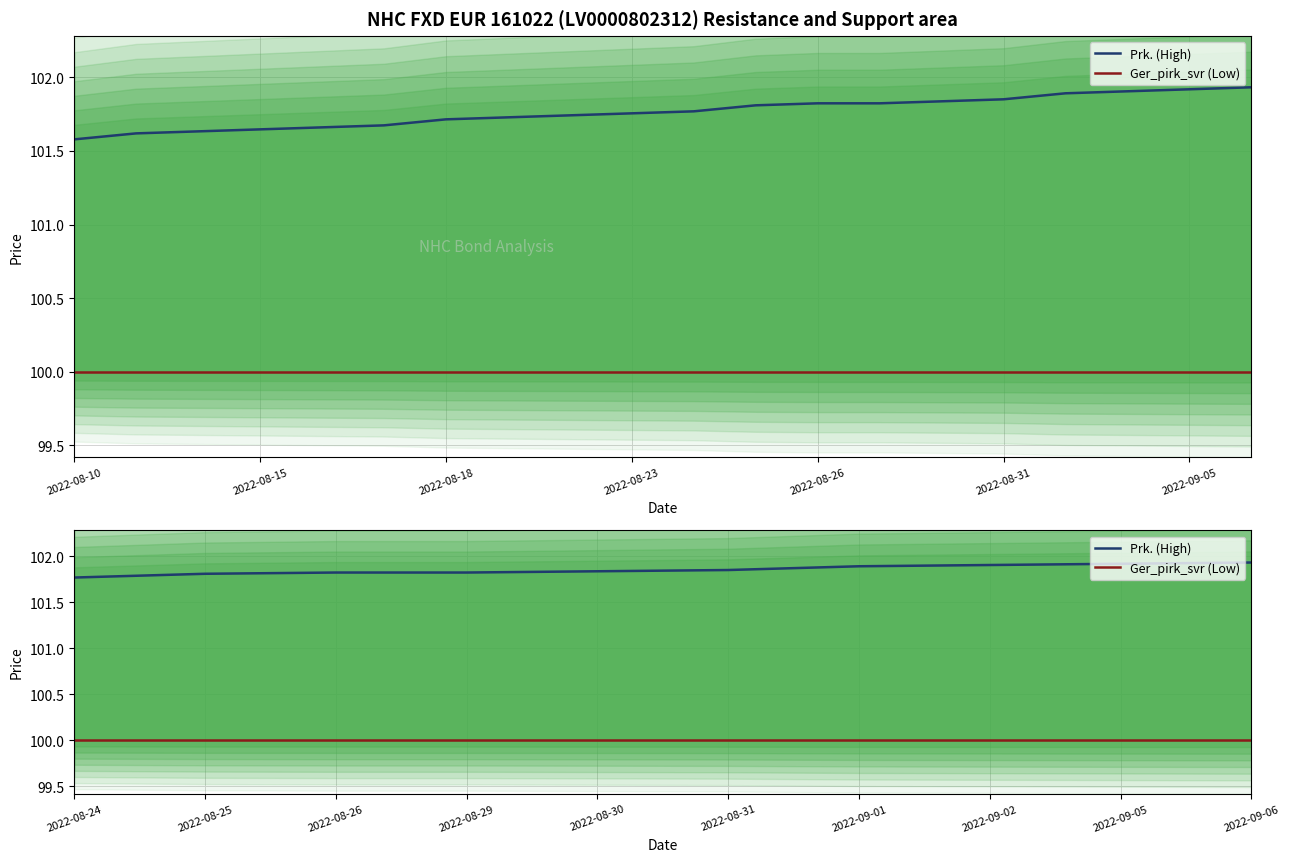

The Prk. (High) series shows 101.9 at 2022-09-06. True or false?

True